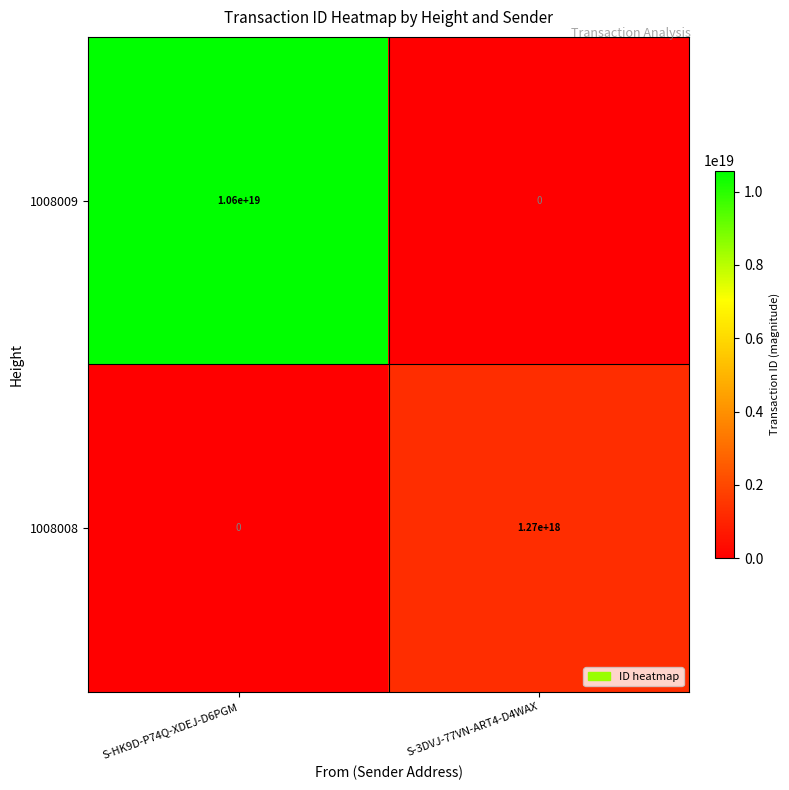

Which series has the largest total across all categories?

1008009